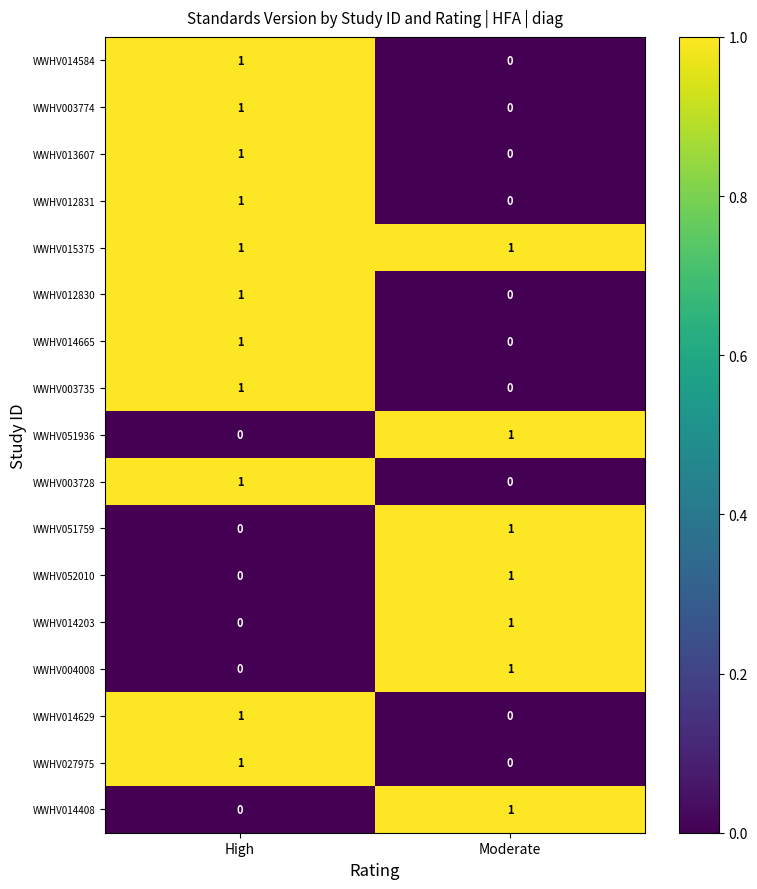

The value of WWHV015375 at High is 1. True or false?

True